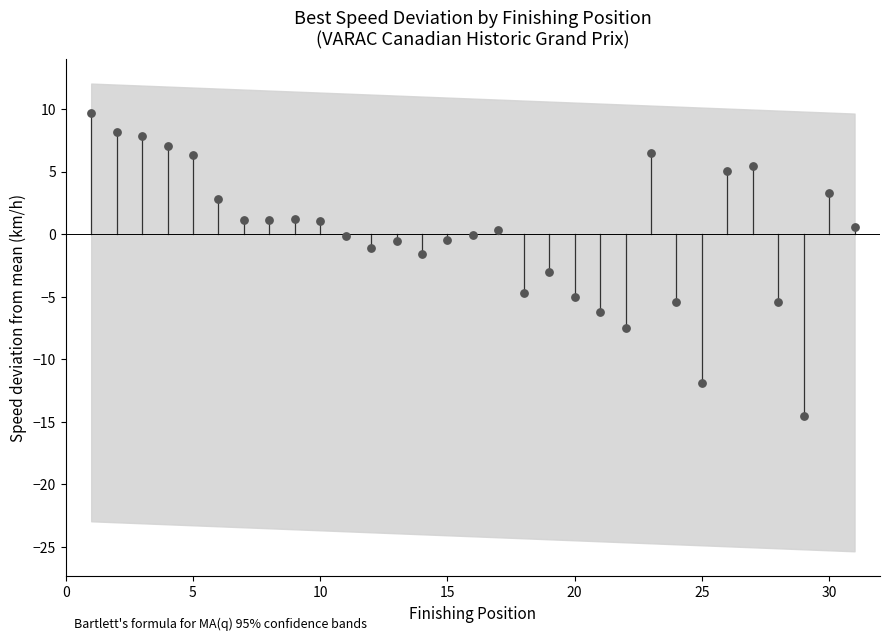

What Y value in the scatter plot is closest to -2?

-1.6